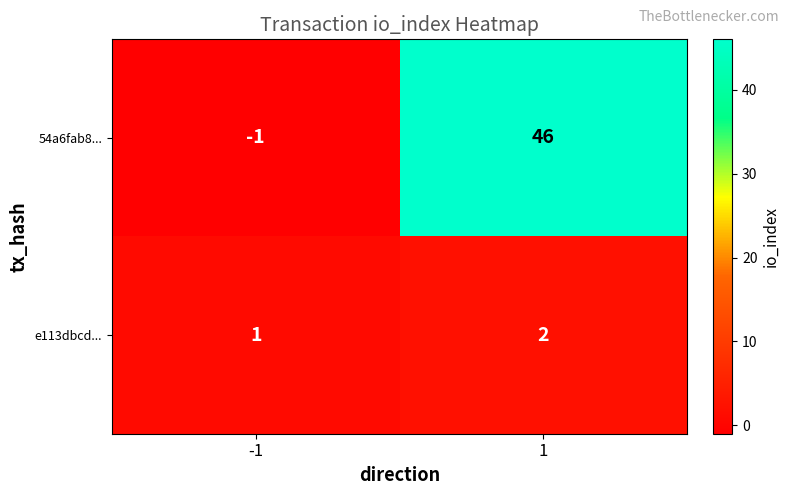

What is the difference between the maximum and minimum values in the 54a6fab8... series?

47